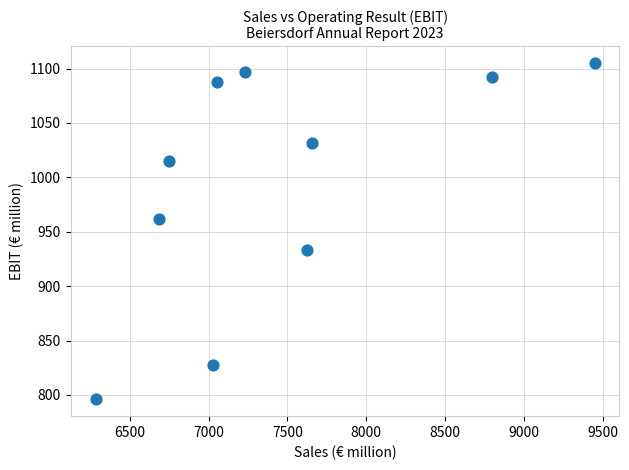

What Y value in the scatter plot is closest to 950?

962